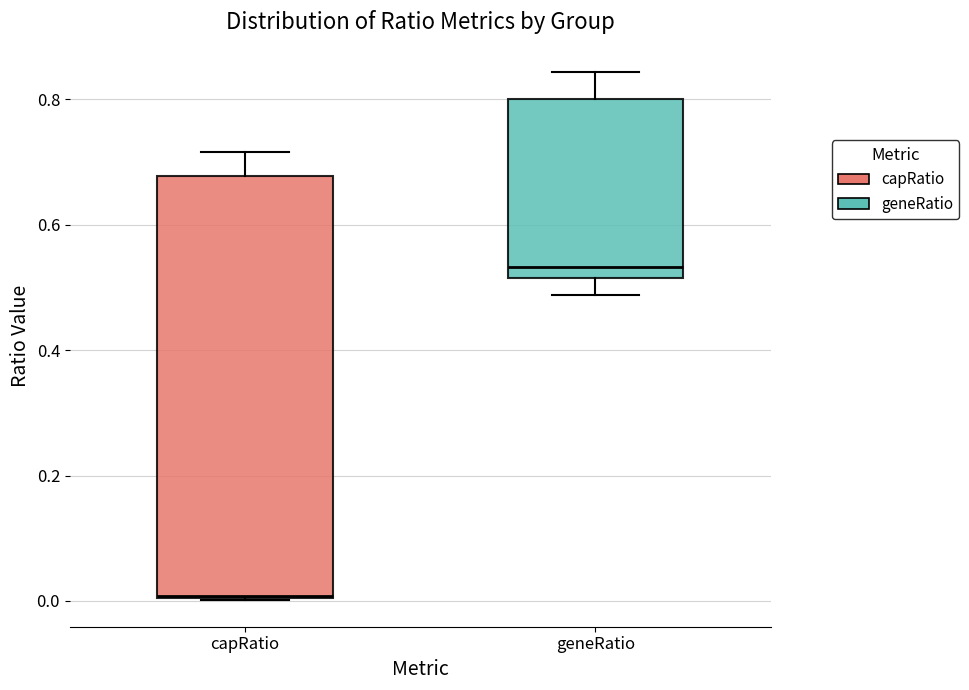

Which box's median line is the lowest?

capRatio